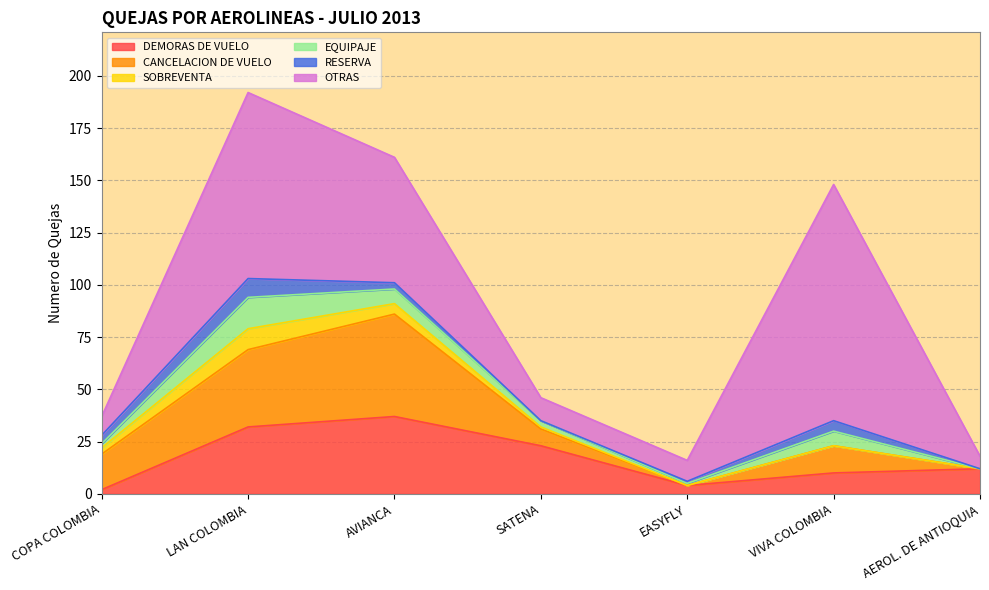

What position from the left is SATENA?

4